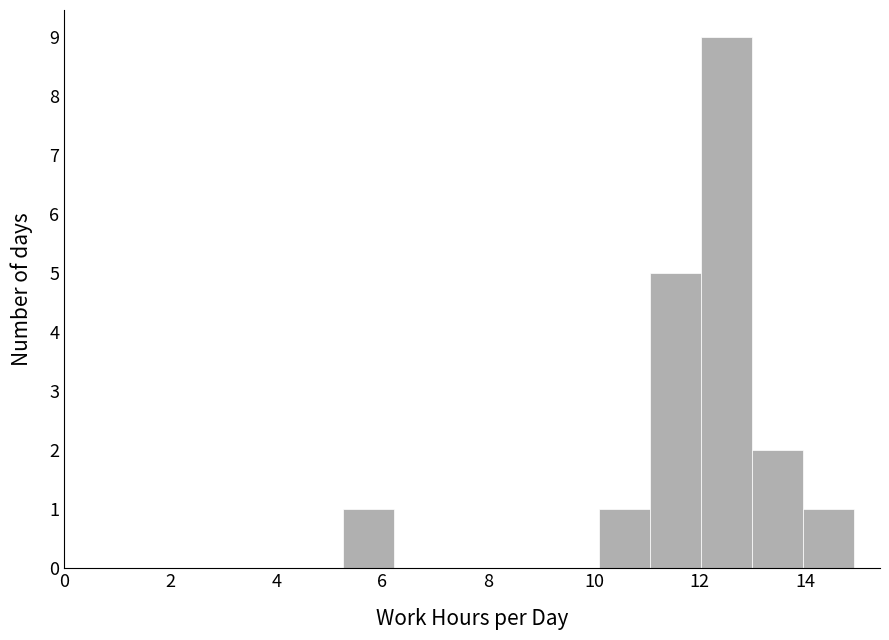

Reading left to right, transcribe this chart: for each bar, give the range it covers on the x-axis and its height. Neither the bar edges nor the heights are printed on the chart, so give them approximately, as read against the axes.

5.2 to 6.2: 1
6.2 to 7.2: 0
7.2 to 8.2: 0
8.2 to 9.2: 0
9.2 to 10.0: 0
10.0 to 11.0: 1
11.0 to 12.0: 5
12.0 to 13.0: 9
13.0 to 14.0: 2
14.0 to 15.0: 1